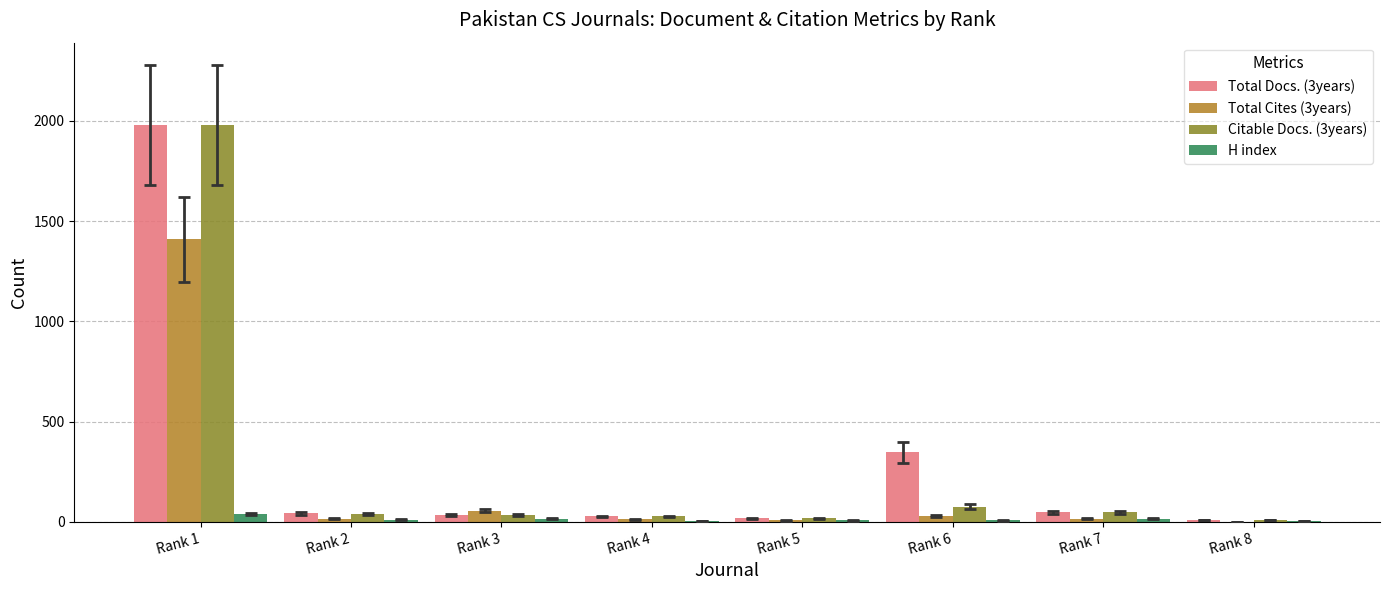

Which category has the highest value in the Total Docs. (3years) series?

Rank 1